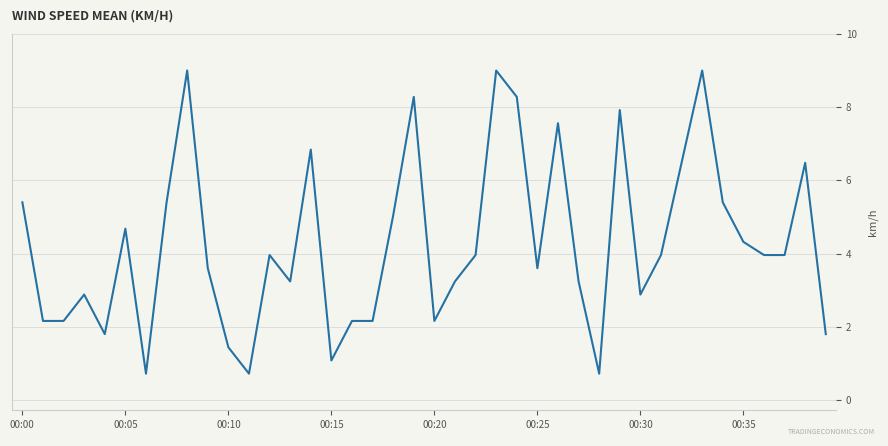

What is the maximum value shown in the chart?

9.0